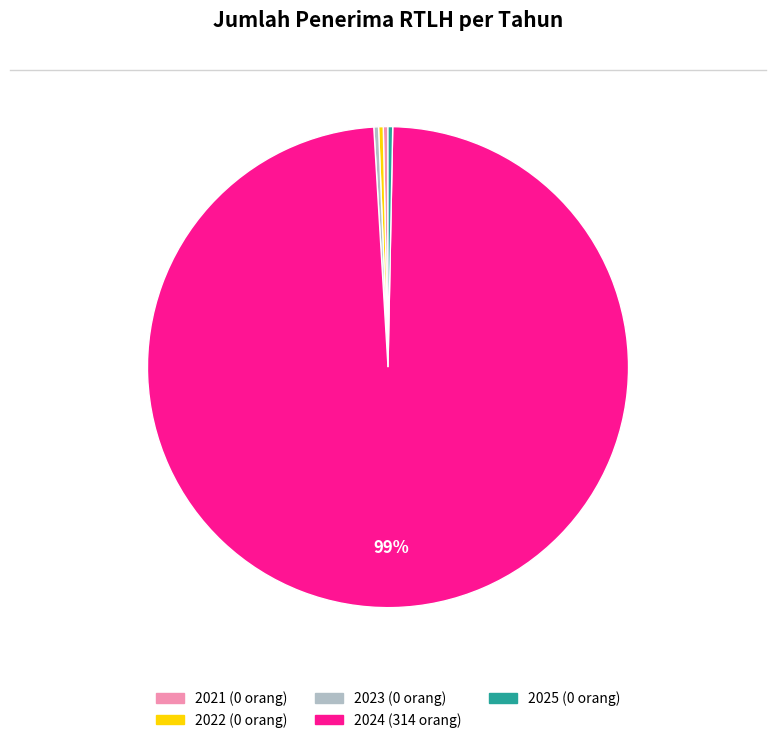

True or false: 2021 accounts for 0% of the total.

True